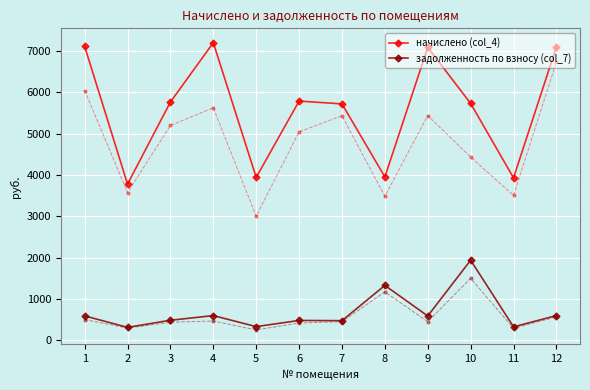

At which category is the sum across all series the highest?

4